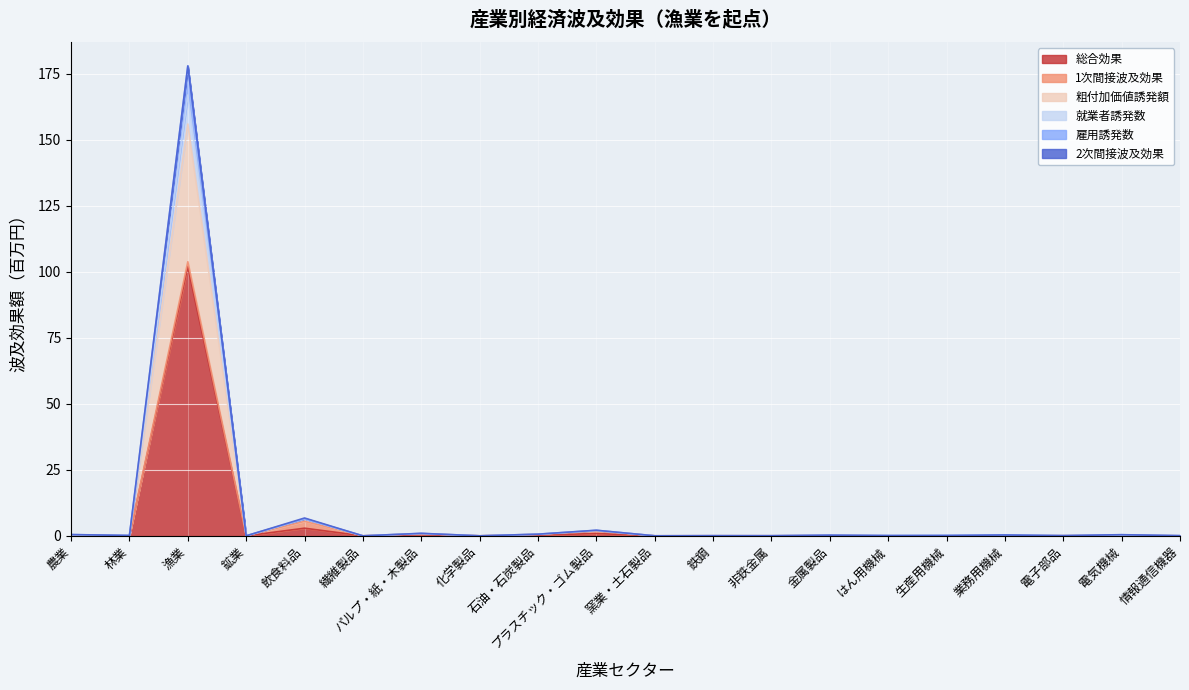

What is the difference between the highest and lowest values at はん用機械?

0.1